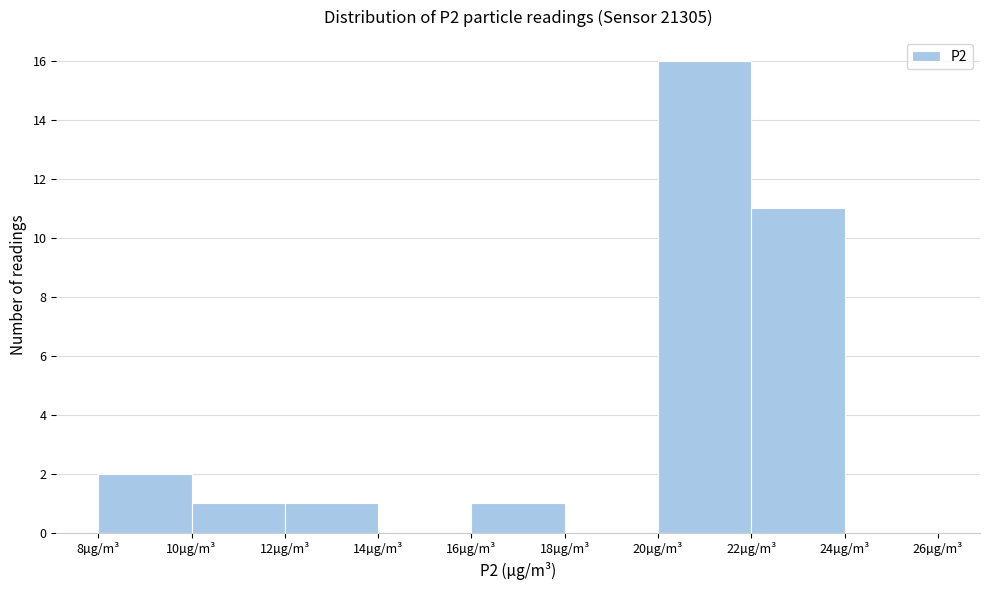

Over which range of the x-axis is the bar tallest?

20 to 22